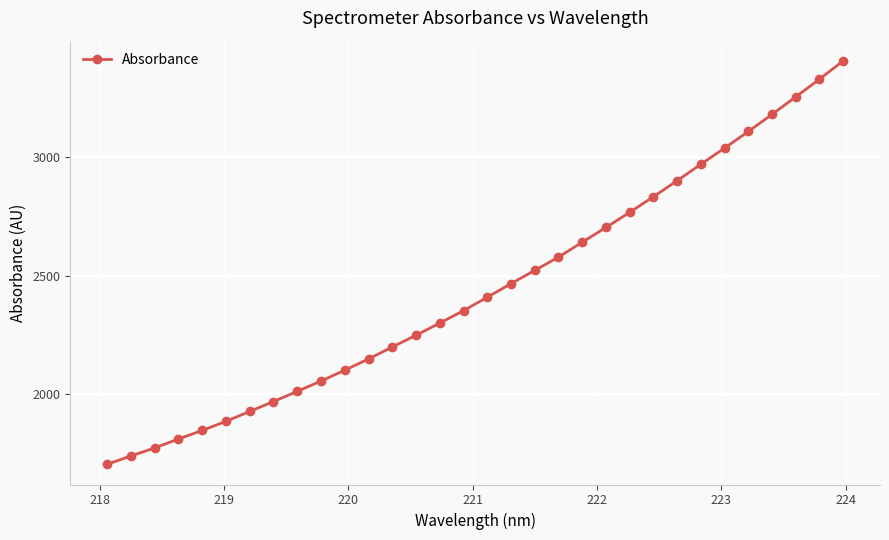

What is the difference between the maximum and second lowest values?

1667.2